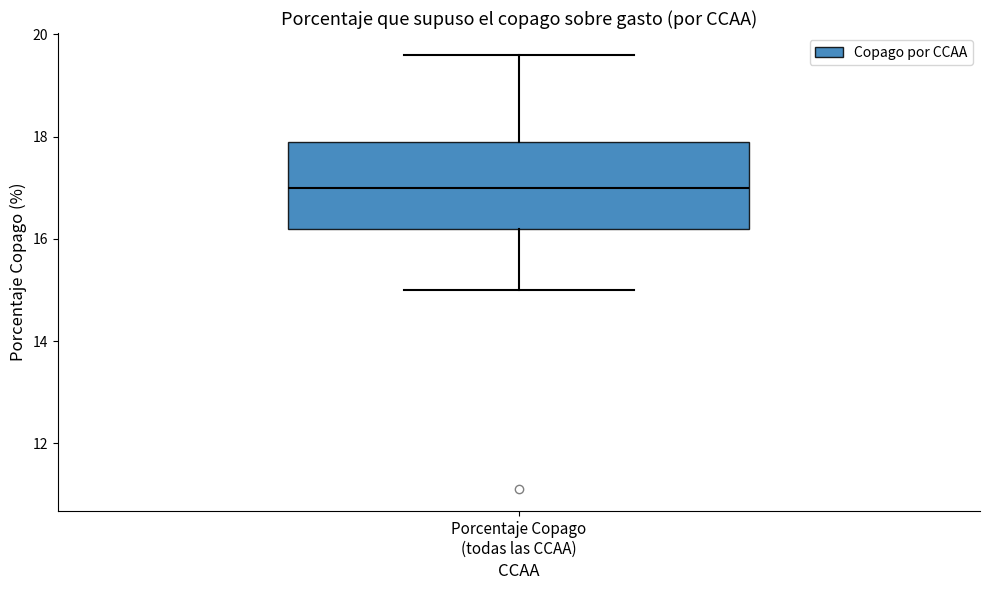

Transcribe this box plot: give where the median line is, the range the box spans, and where the two whiskers end, as read against the y-axis. The values are not printed on the chart, so give them approximately, as read against the axis.

median 17.0, box 16.2 to 18.0, whiskers 15.0 to 19.6